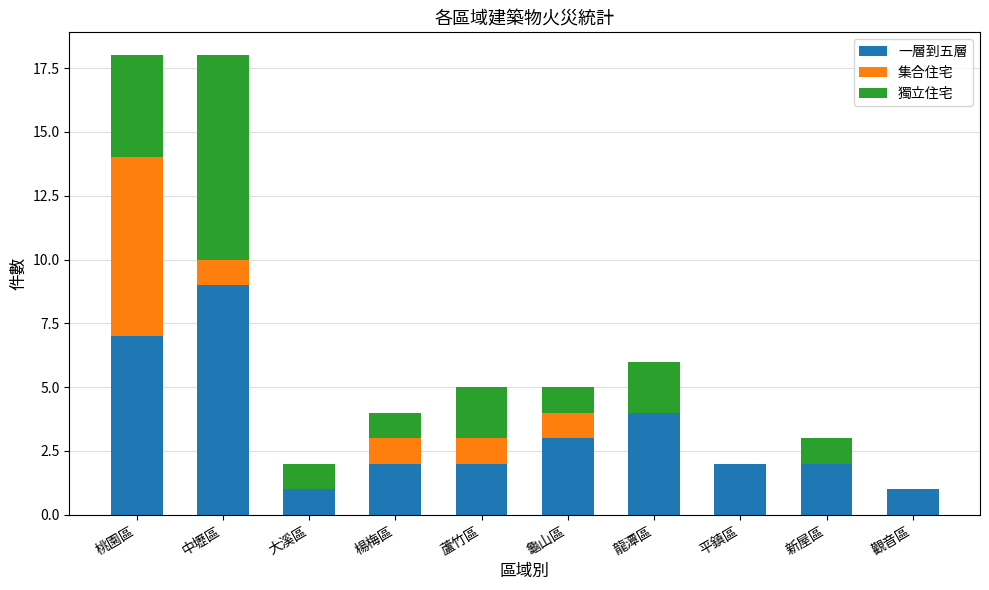

At which label is 一層到五層 closest to 5?

龍潭區